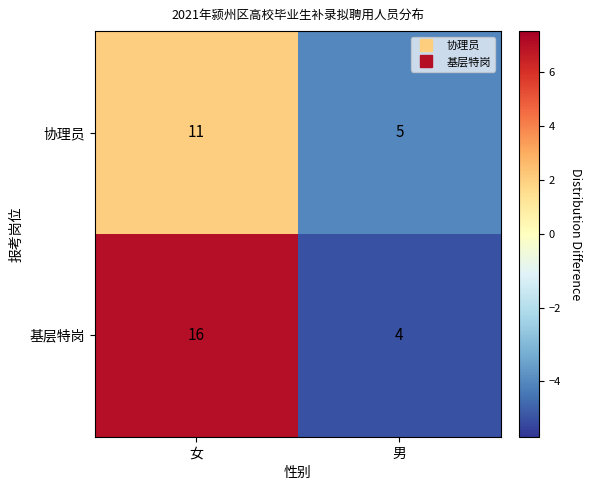

At how many categories does at least one series exceed 4?

2